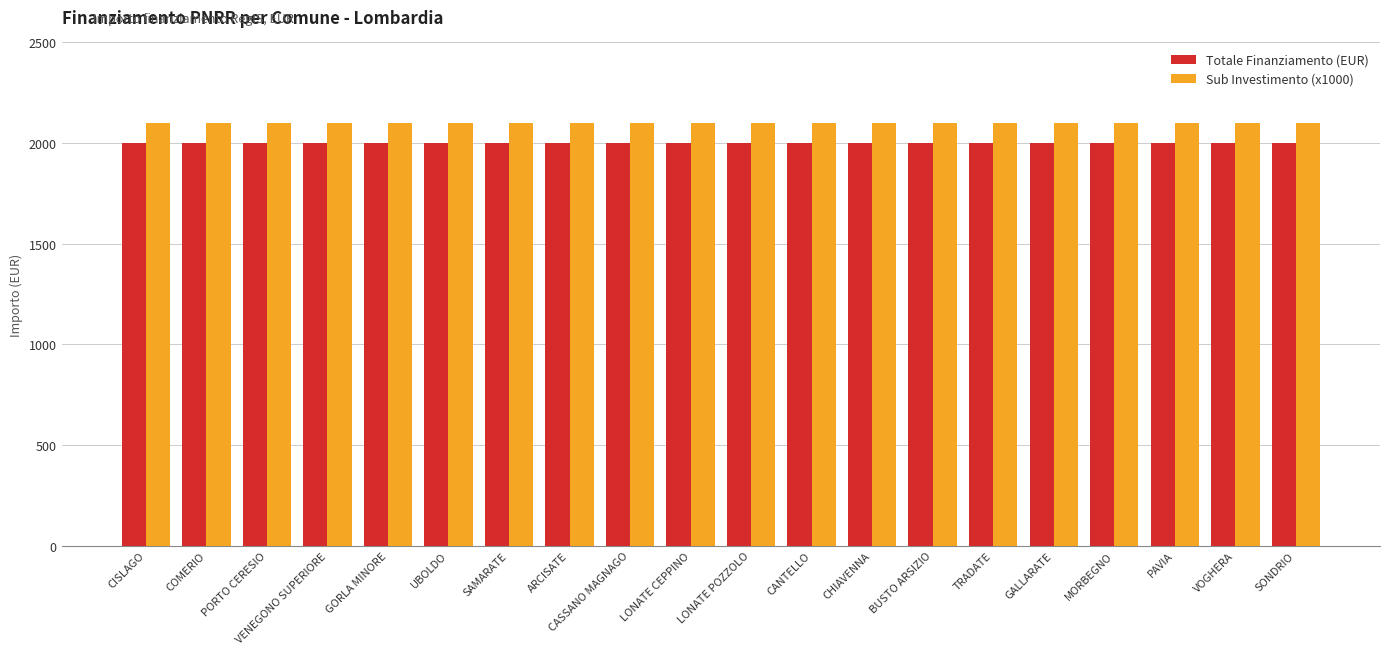

What is the sum of the Sub Investimento (x1000) values at SAMARATE and CANTELLO?

4200